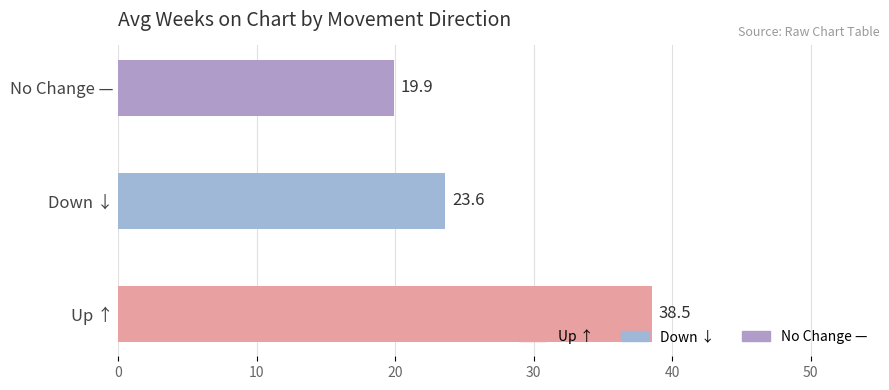

Which label corresponds to the largest value in the chart?

Up ↑